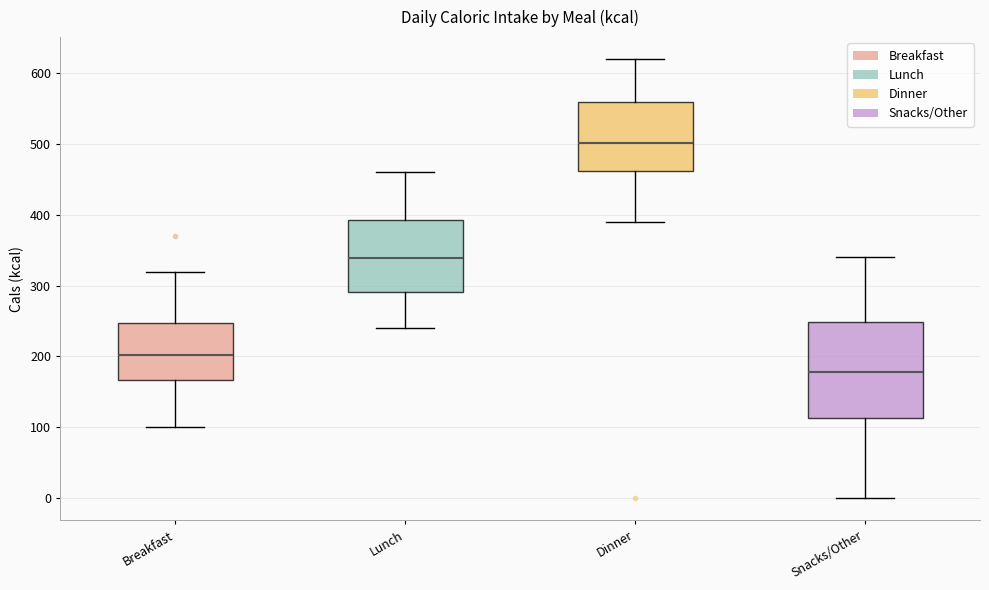

Reading left to right, transcribe this box plot: for each box, give where its median line is, the range the box spans, and where its two whiskers end, as read against the y-axis. The values are not printed on the chart, so give them approximately, as read against the axis.

Breakfast: median 200, box 170 to 250, whiskers 100 to 320
Lunch: median 340, box 290 to 390, whiskers 240 to 460
Dinner: median 500, box 460 to 560, whiskers 390 to 620
Snacks/Other: median 180, box 110 to 250, whiskers 0 to 340